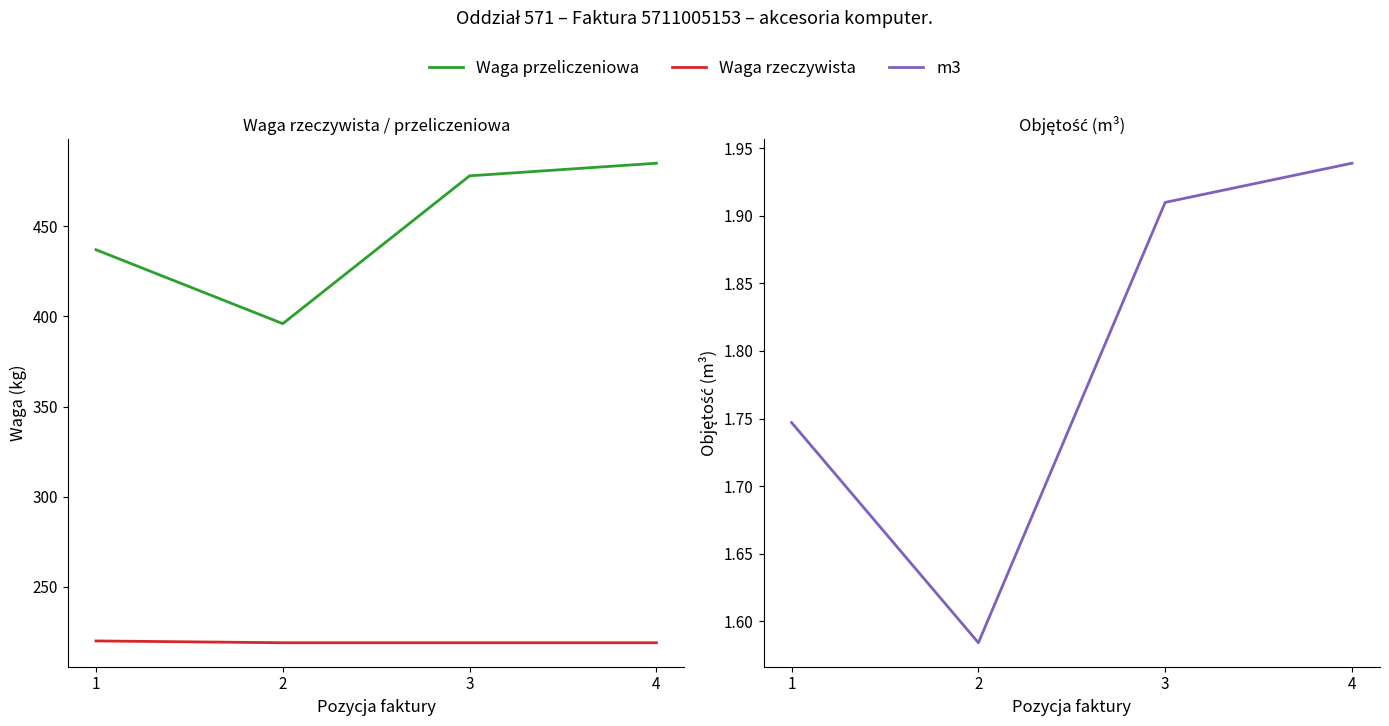

True or false: Waga przeliczeniowa and m3 cross at least once.

False